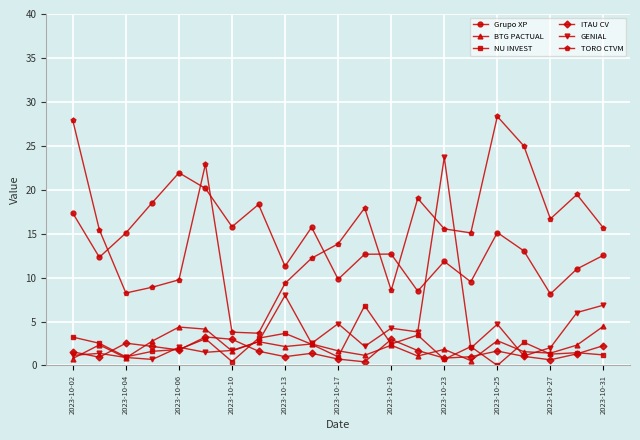

What is the value of the ITAU CV point at the 7th from the left?

3.0